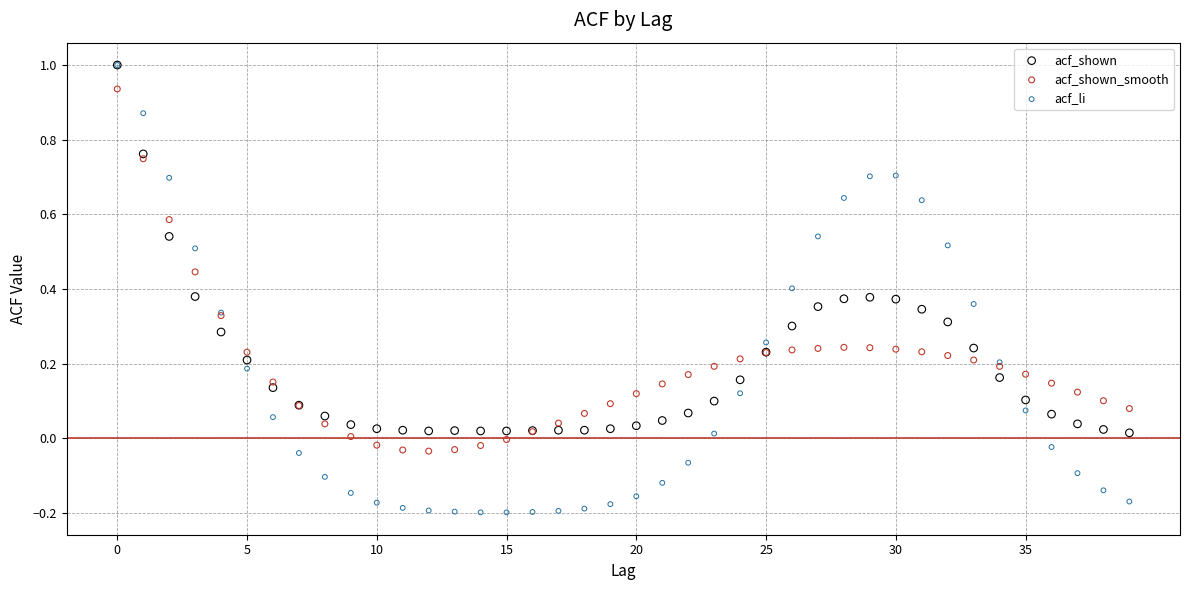

Which series has the largest Y range (max minus min)?

acf_li